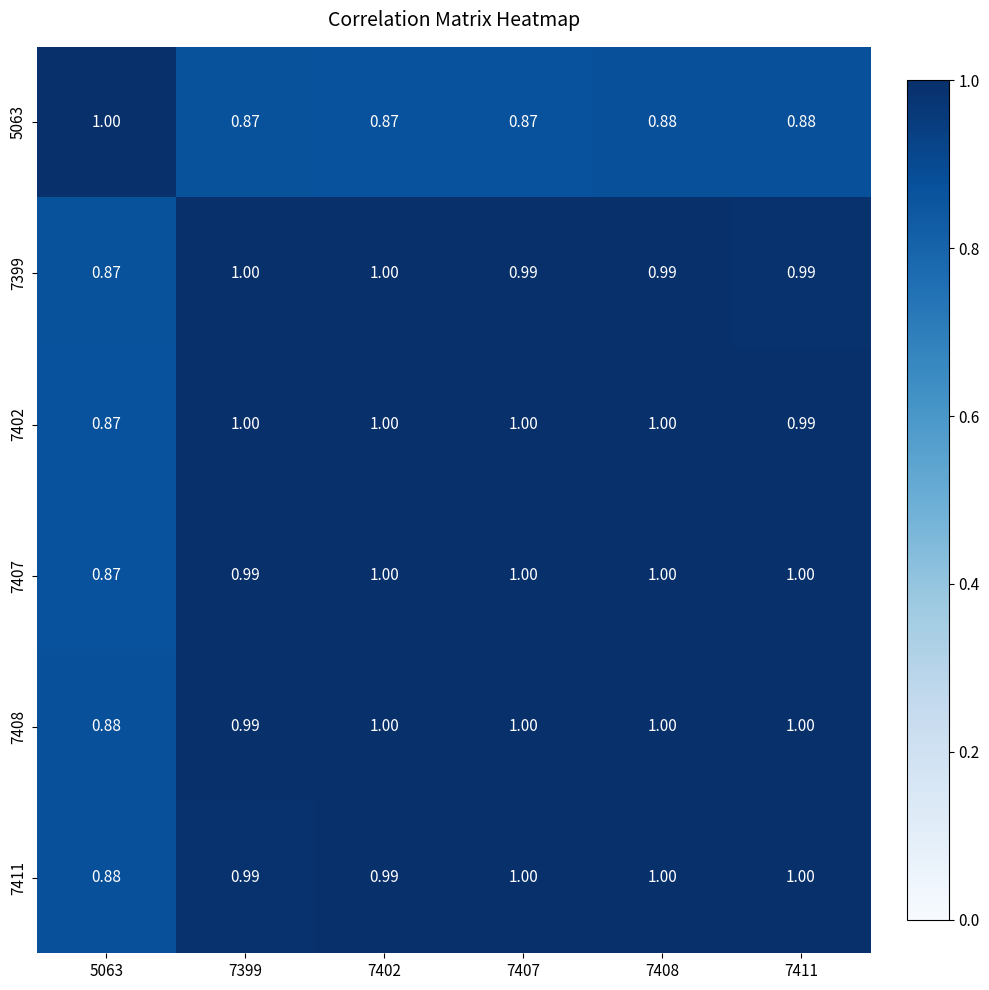

Is the value of 7402 at 7411 greater than the value of 5063 at 5063?

No